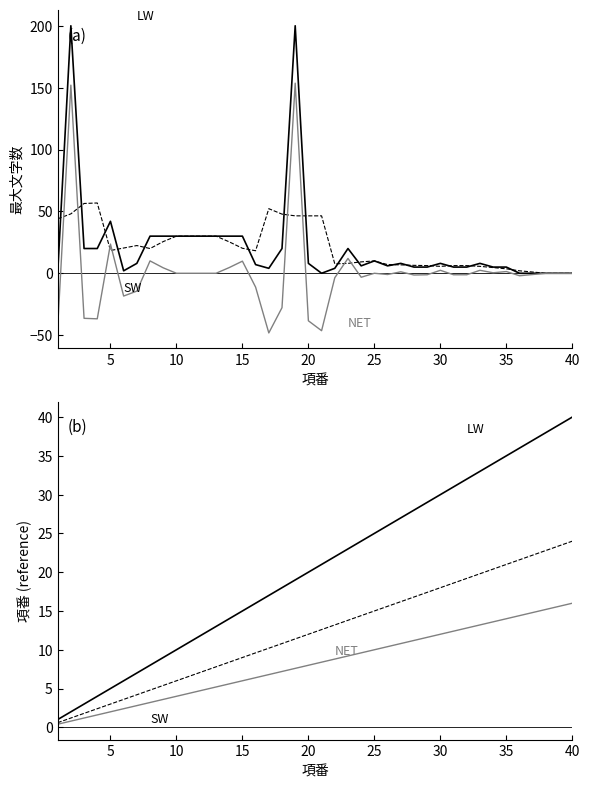

What is the difference between the second highest and minimum values in the 項番 累積 series?

38.0